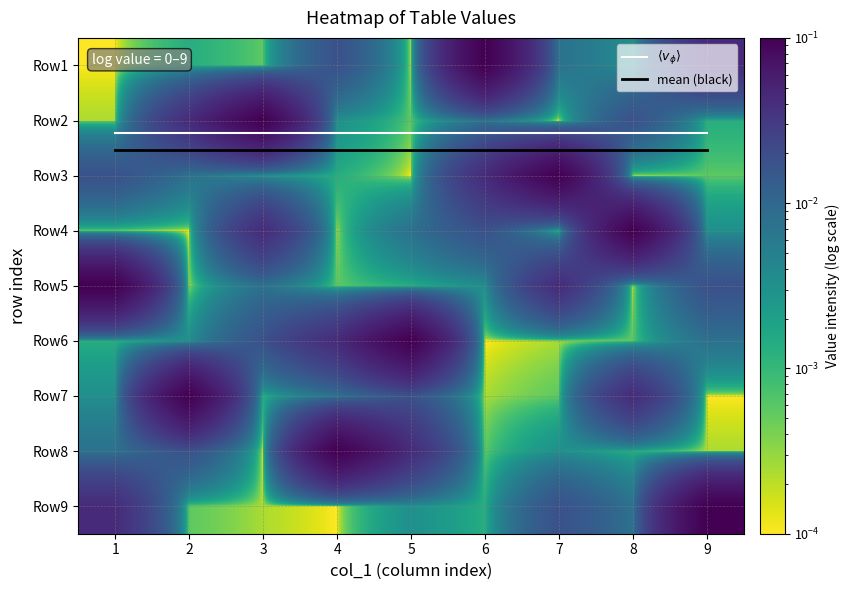

What is the highest value of the Row4 series?

0.1